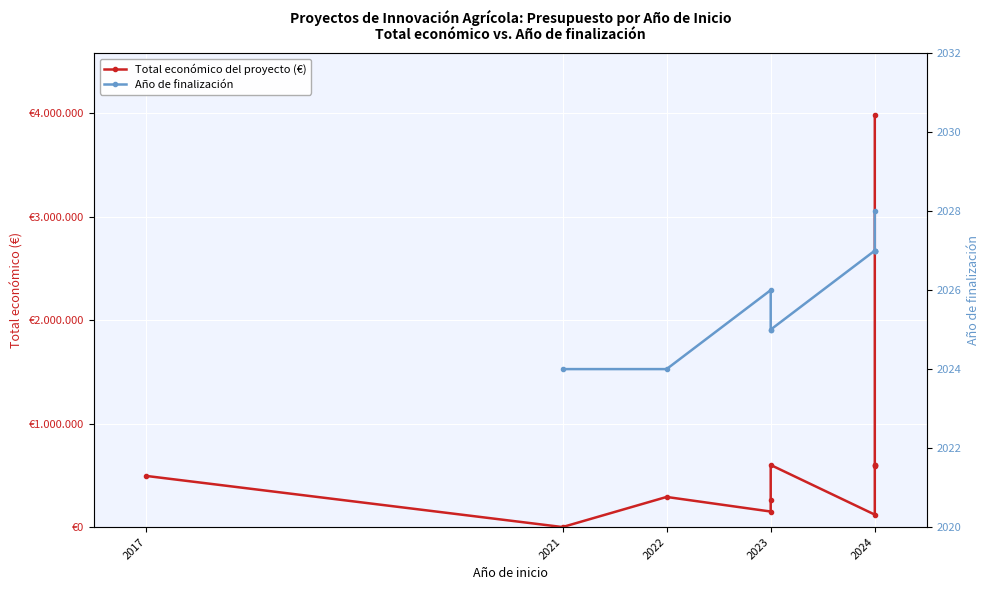

How many values in the Año de finalización series are below 2026?

4